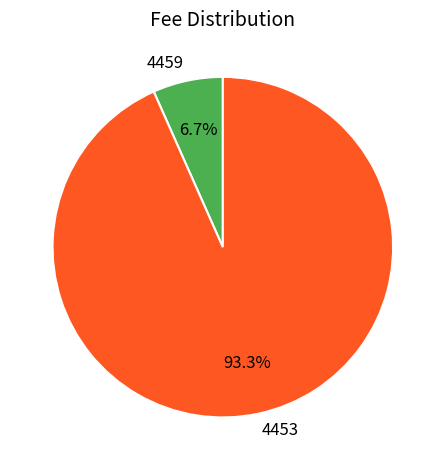

Which category has the biggest portion of the pie?

4453